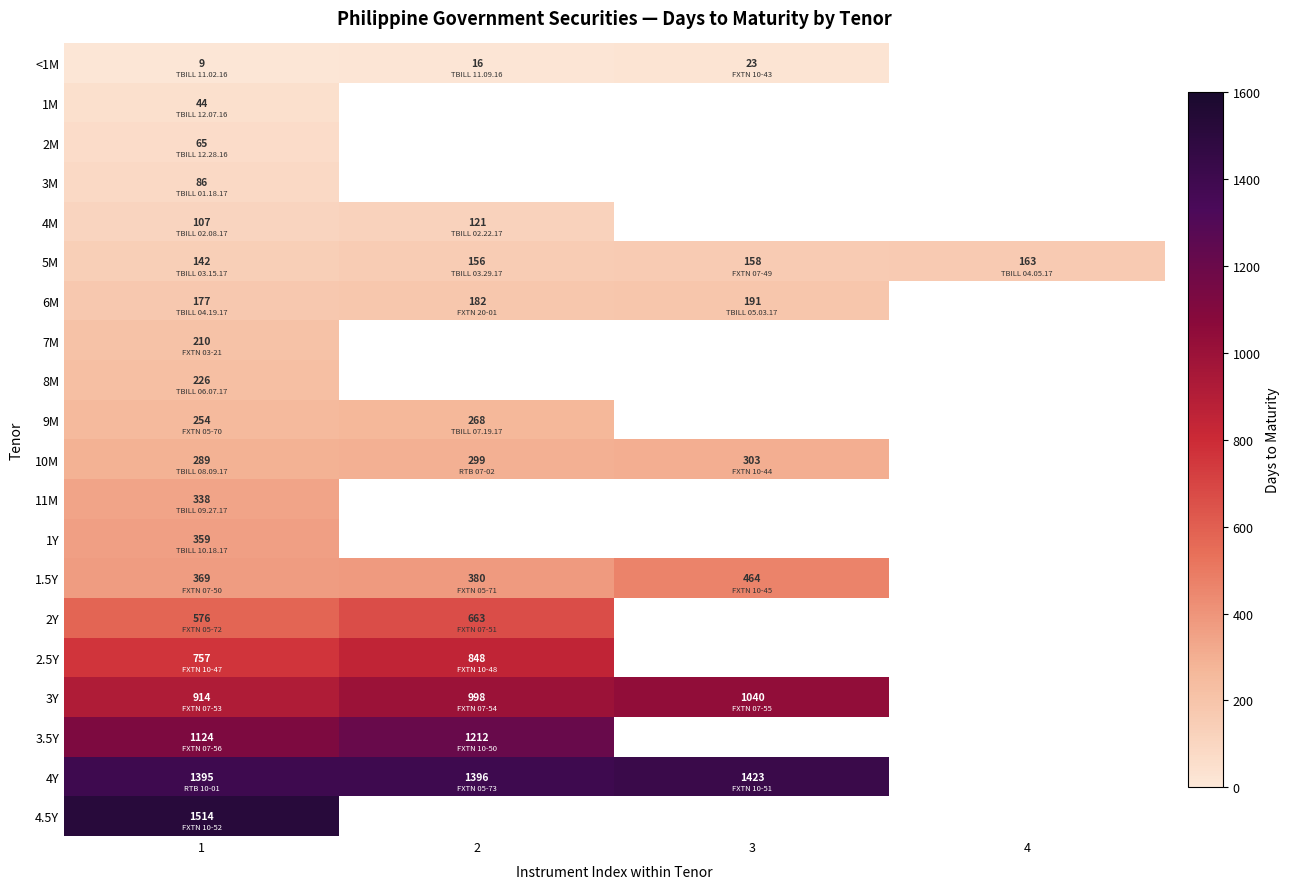

Between 3 and 1, which is larger?

3